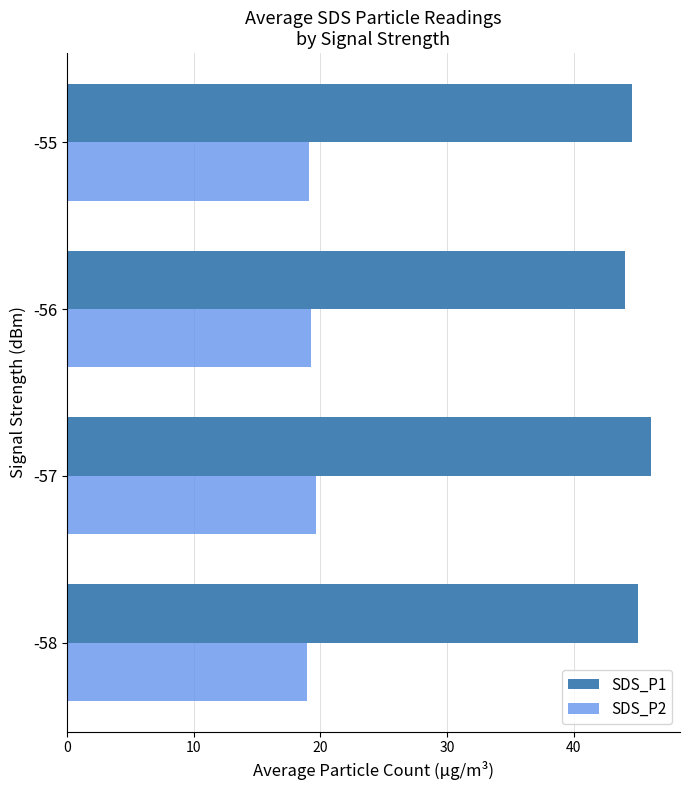

Which series has the largest total across all categories?

SDS_P1